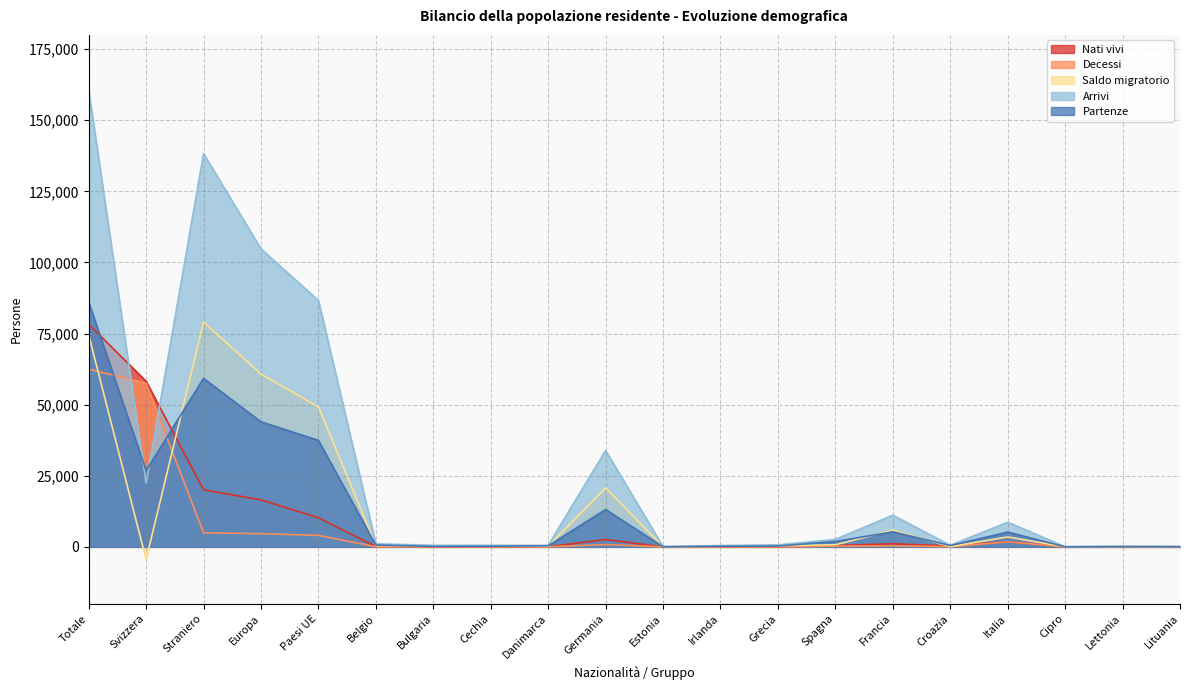

How many times do Saldo migratorio and Partenze cross each other?

11